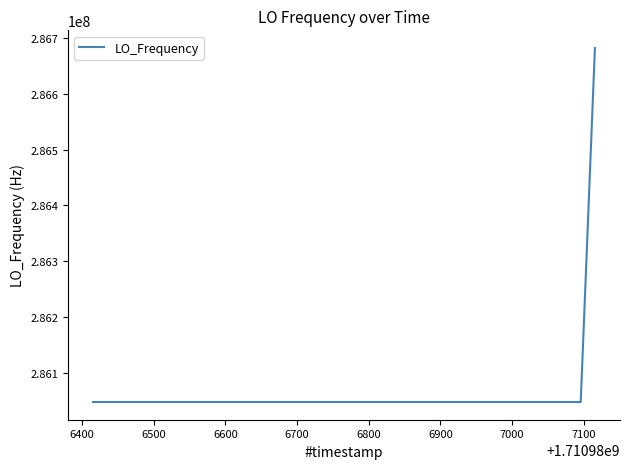

What is the difference between the maximum and minimum values?

635707.1